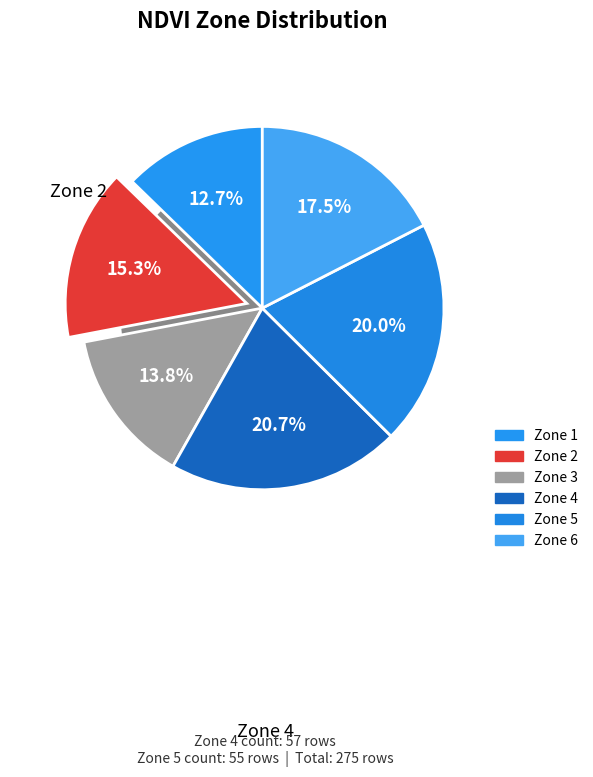

Do Zone 6 and Zone 1 together represent more than half of the pie?

No